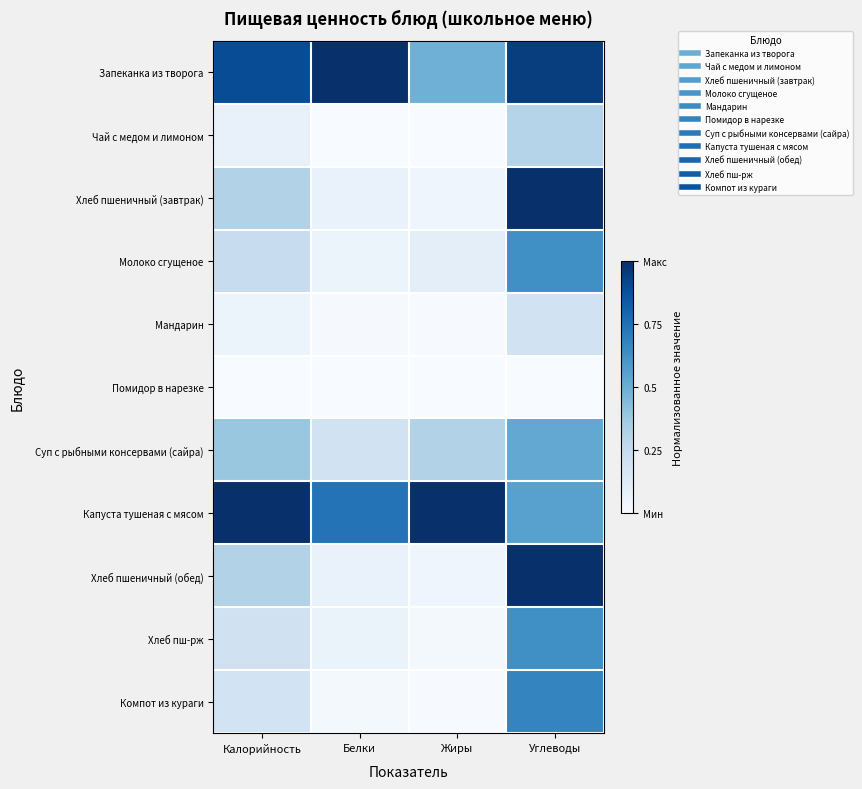

Reading left to right, extract all data points from this chart.

Запеканка из творога: Калорийность=0.9	Белки=1.0	Жиры=0.5	Углеводы=0.9
Чай с медом и лимоном: Калорийность=0.1	Белки=0.0	Жиры=0.0	Углеводы=0.3
Хлеб пшеничный (завтрак): Калорийность=0.3	Белки=0.1	Жиры=0.0	Углеводы=1.0
Молоко сгущеное: Калорийность=0.2	Белки=0.1	Жиры=0.1	Углеводы=0.6
Мандарин: Калорийность=0.1	Белки=0.0	Жиры=0.0	Углеводы=0.2
Помидор в нарезке: Калорийность=0.0	Белки=0.0	Жиры=0.0	Углеводы=0.0
Суп с рыбными консервами (сайра): Калорийность=0.4	Белки=0.2	Жиры=0.3	Углеводы=0.5
Капуста тушеная с мясом: Калорийность=1.0	Белки=0.7	Жиры=1.0	Углеводы=0.6
Хлеб пшеничный (обед): Калорийность=0.3	Белки=0.1	Жиры=0.0	Углеводы=1.0
Хлеб пш-рж: Калорийность=0.2	Белки=0.1	Жиры=0.0	Углеводы=0.6
Компот из кураги: Калорийность=0.2	Белки=0.0	Жиры=0.0	Углеводы=0.7